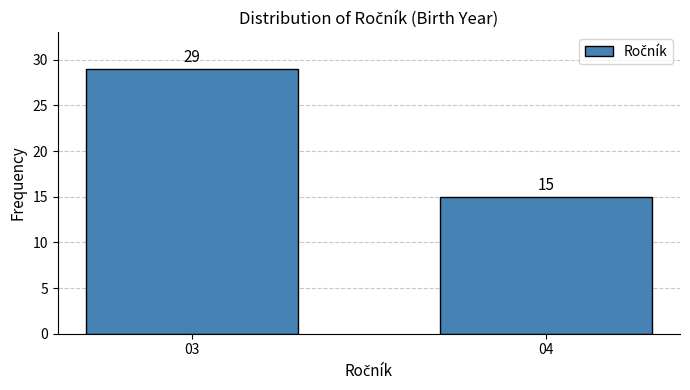

Reading left to right, list all the values displayed in this chart.

03=29	04=15